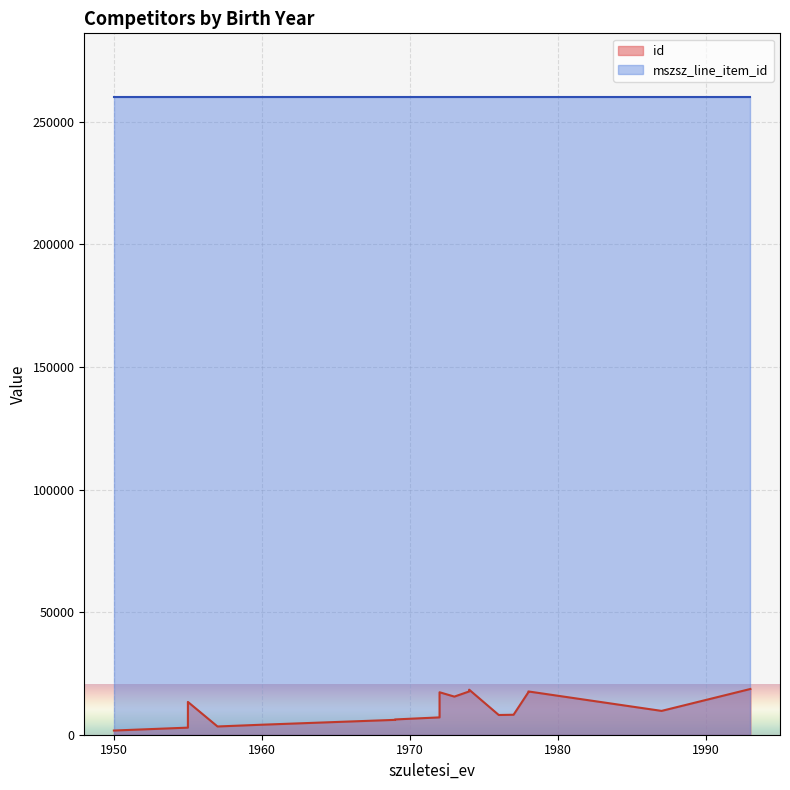

Which has a higher value, 1957 or 1955?

1957